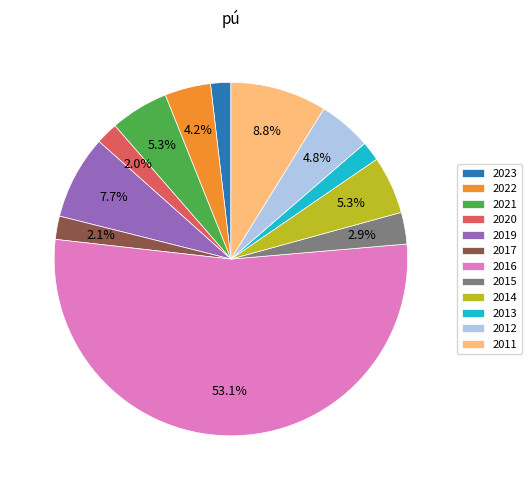

Between 2020 and 2012, which is larger?

2012